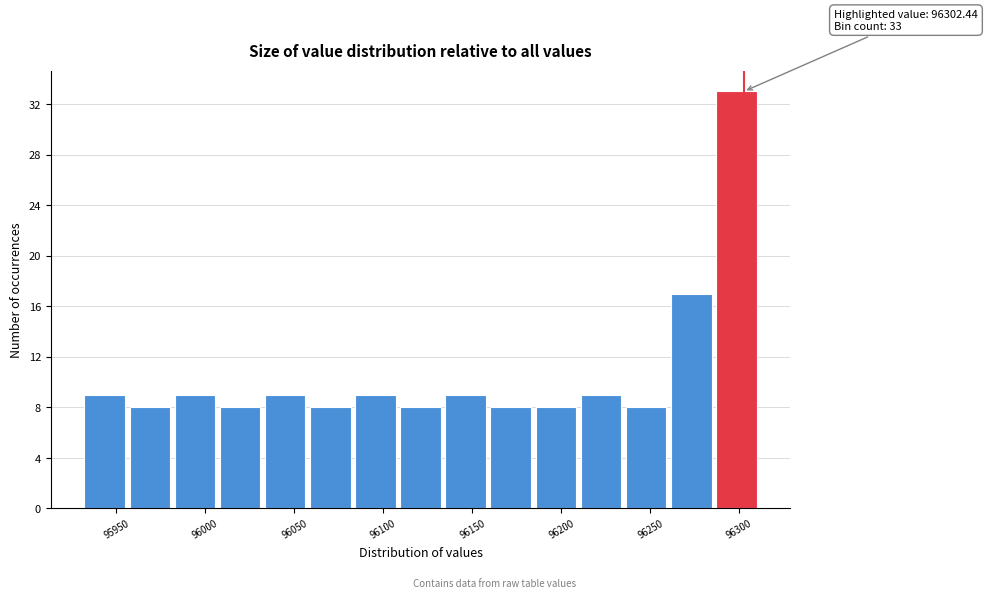

Which range on the x-axis has the tallest bar?

96285 to 96310